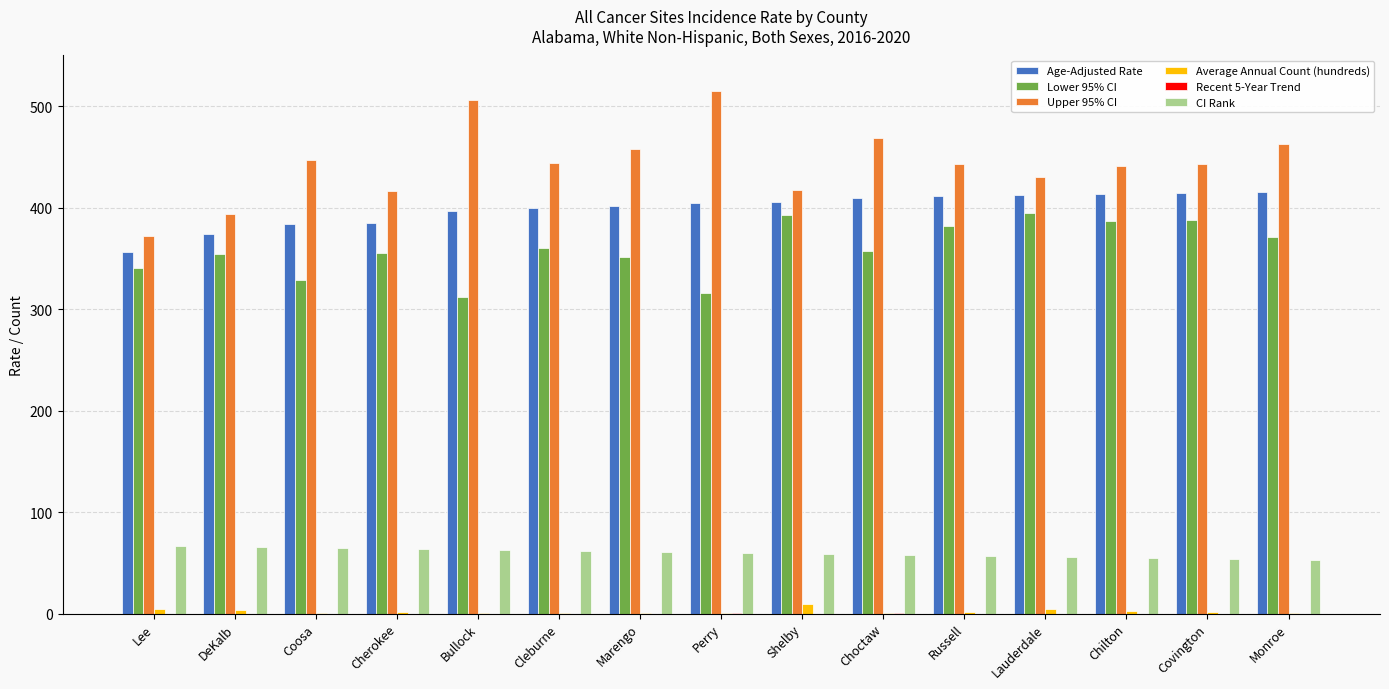

What is the difference between the highest and lowest values at Monroe?

463.1